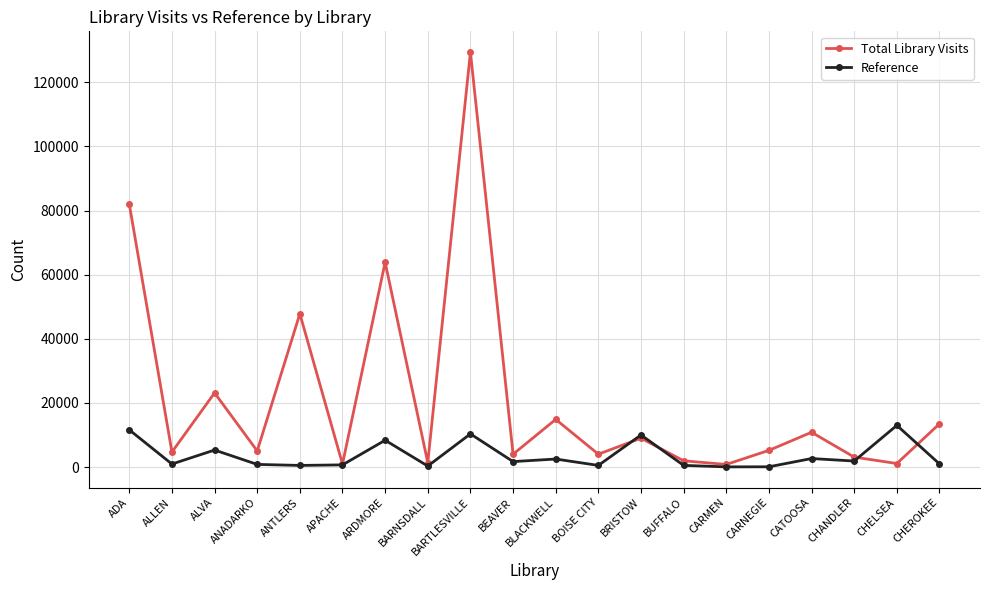

What are all the series names shown in the legend?

Total Library Visits, Reference